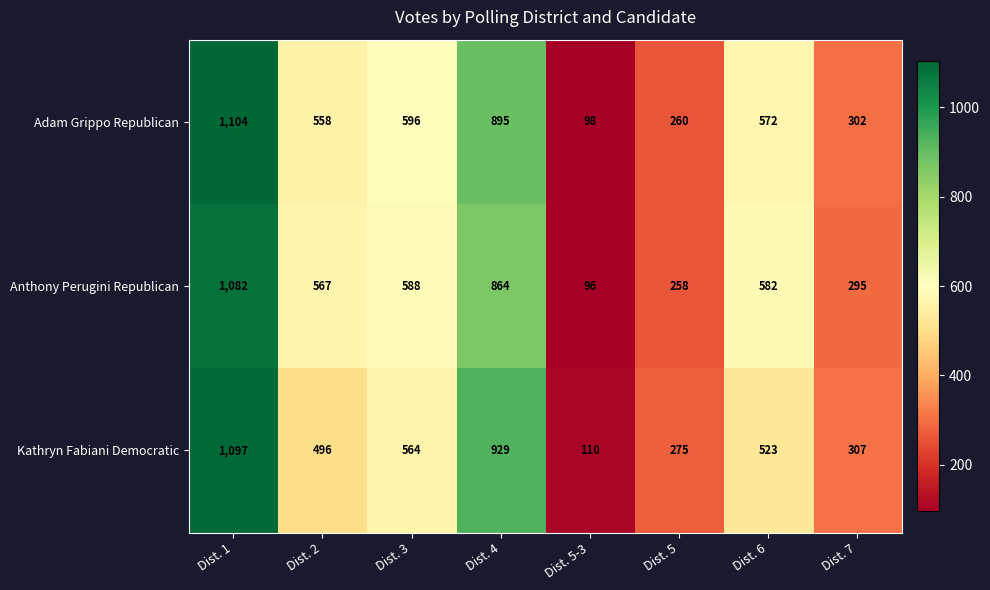

Reading right to left, extract all data points from this chart.

Adam Grippo Republican: Dist. 7=302	Dist. 6=572	Dist. 5=260	Dist. 5-3=98	Dist. 4=895	Dist. 3=596	Dist. 2=558	Dist. 1=1104
Anthony Perugini Republican: Dist. 7=295	Dist. 6=582	Dist. 5=258	Dist. 5-3=96	Dist. 4=864	Dist. 3=588	Dist. 2=567	Dist. 1=1082
Kathryn Fabiani Democratic: Dist. 7=307	Dist. 6=523	Dist. 5=275	Dist. 5-3=110	Dist. 4=929	Dist. 3=564	Dist. 2=496	Dist. 1=1097